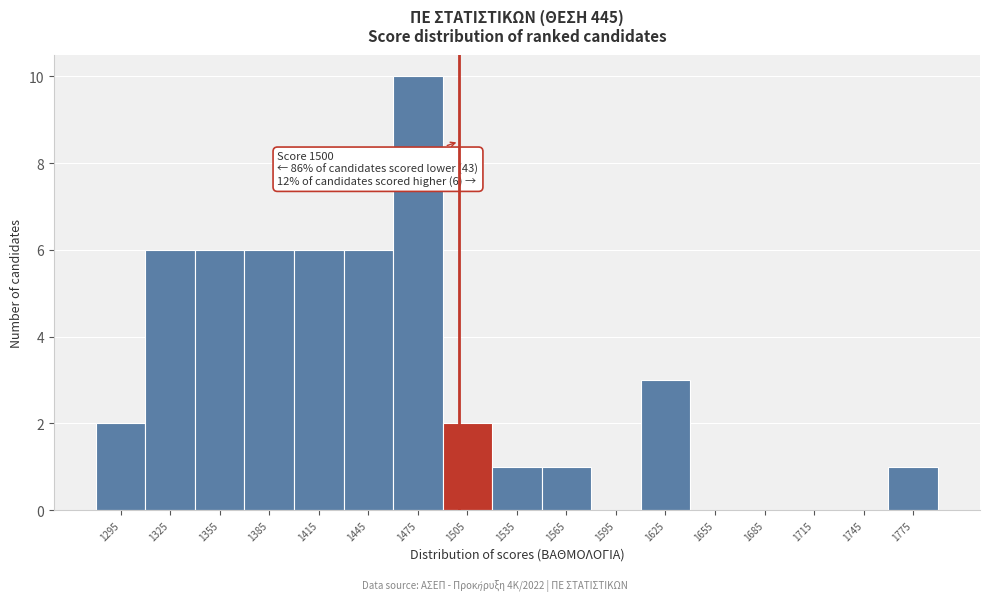

Over which range of the x-axis is the bar tallest?

1460 to 1490